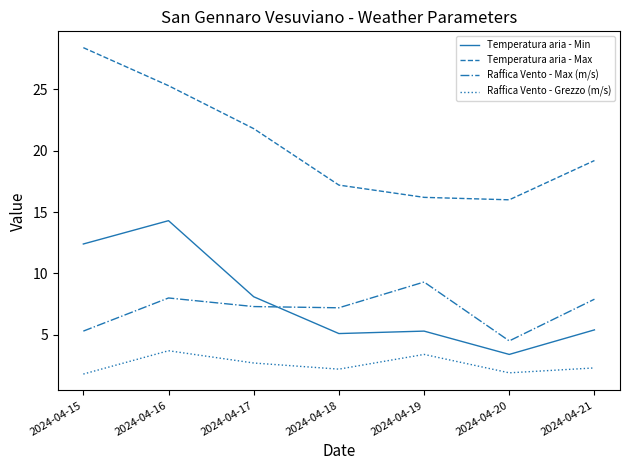

Which category has the lowest value in the Temperatura aria - Min series?

2024-04-20